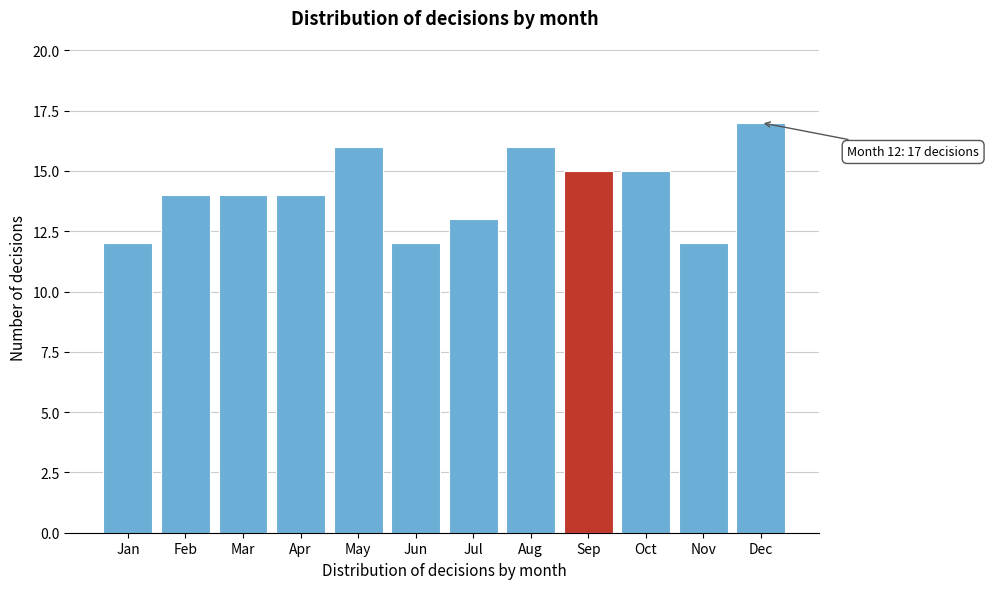

Reading left to right, transcribe all the data shown in this chart.

Jan=12	Feb=14	Mar=14	Apr=14	May=16	Jun=12	Jul=13	Aug=16	Sep=15	Oct=15	Nov=12	Dec=17